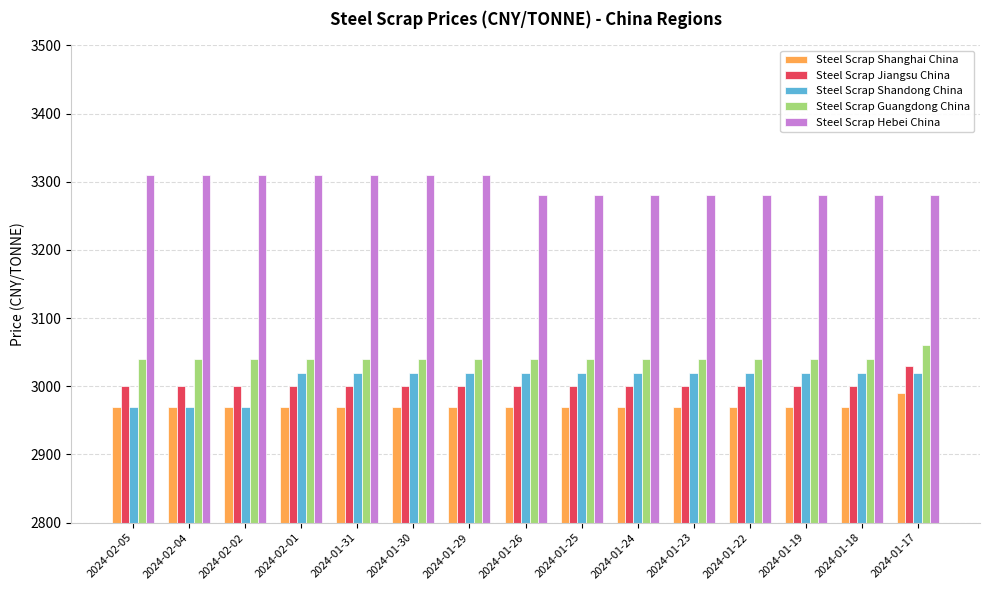

How many values in the Steel Scrap Jiangsu China series exceed 3000?

1